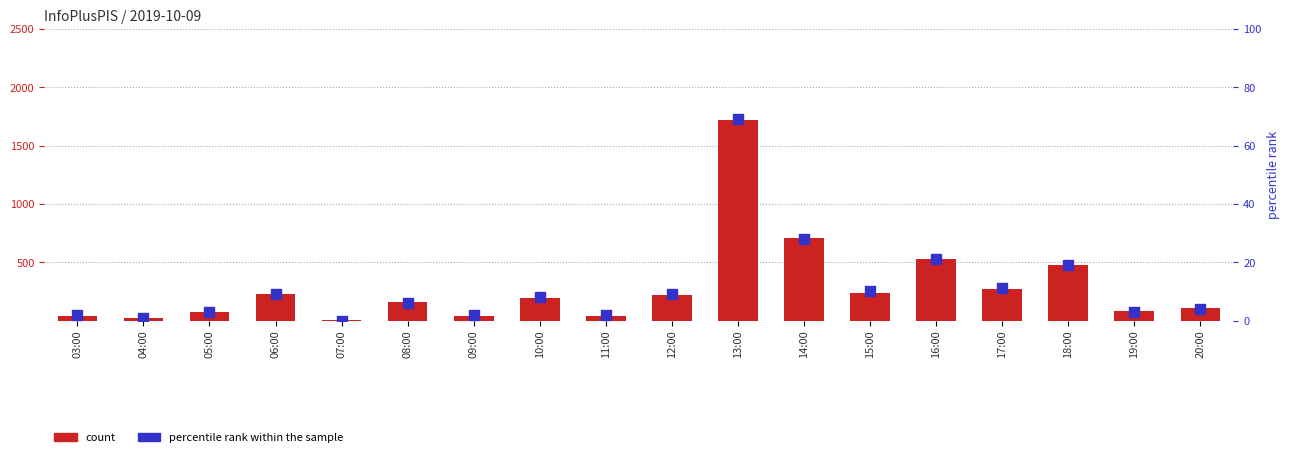

What are all the series names shown in the legend?

count, percentile rank within the sample